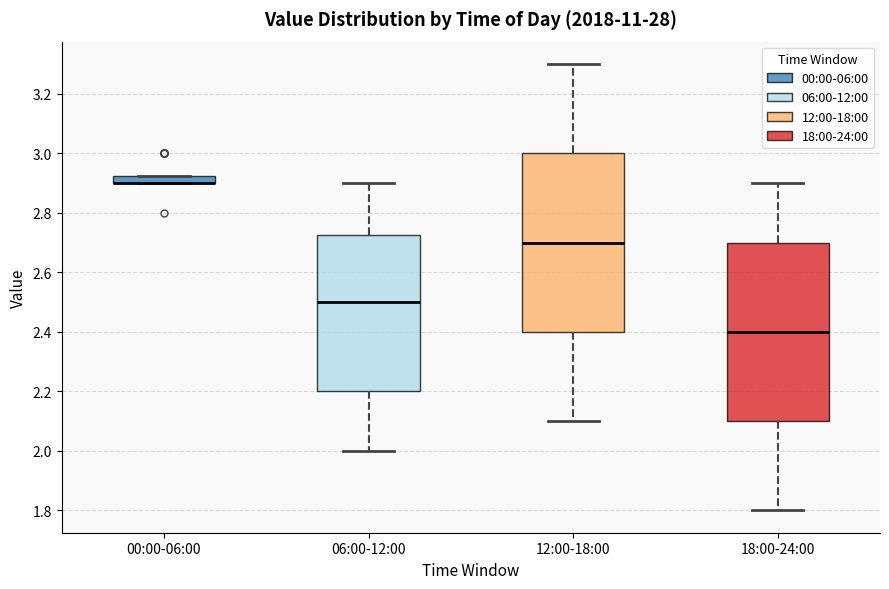

Where is the lower edge of the box for 00:00-06:00 on the y-axis? The values are not printed on the chart, so give them approximately, as read against the axis.

2.90